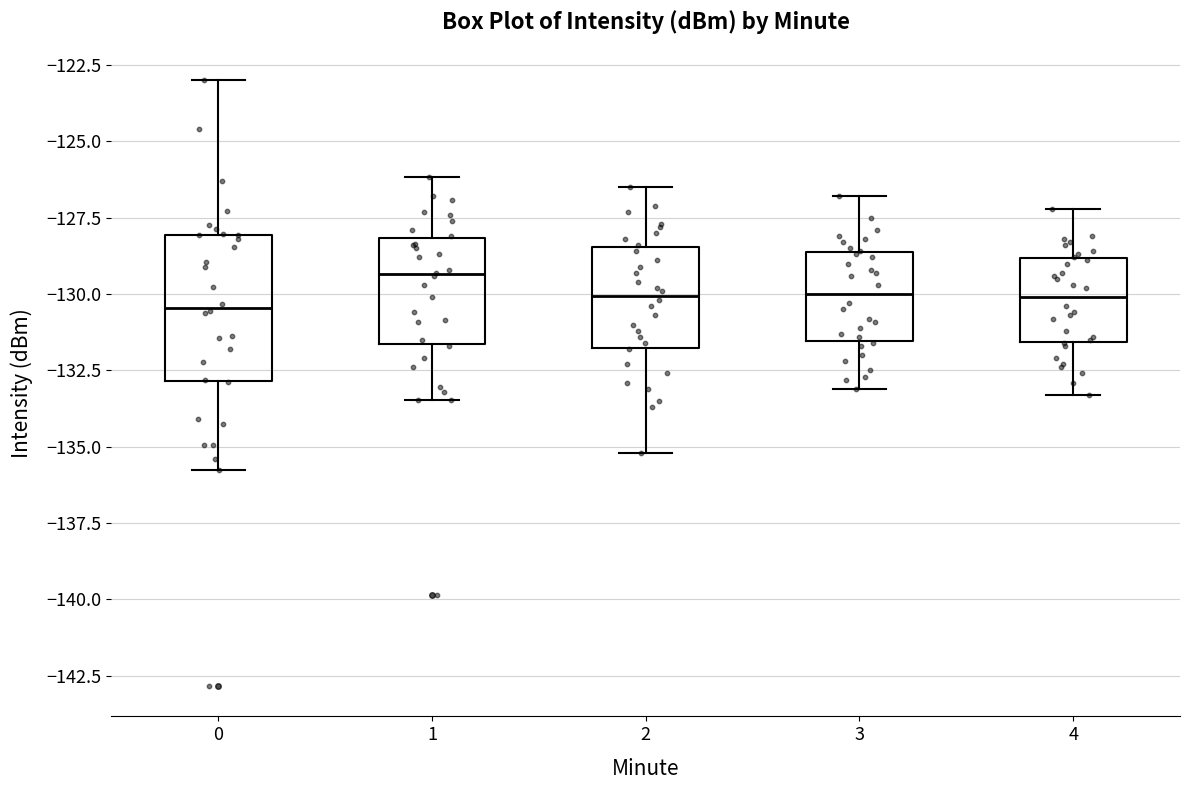

Reading left to right, transcribe this box plot: for each box, give where its median line is, the range the box spans, and where its two whiskers end, as read against the y-axis. The values are not printed on the chart, so give them approximately, as read against the axis.

0: median -130.5, box -133.0 to -128.0, whiskers -136.0 to -123.0
1: median -129.5, box -131.5 to -128.0, whiskers -133.5 to -126.0
2: median -130.0, box -131.5 to -128.5, whiskers -135.0 to -126.5
3: median -130.0, box -131.5 to -128.5, whiskers -133.0 to -127.0
4: median -130.0, box -131.5 to -129.0, whiskers -133.5 to -127.0